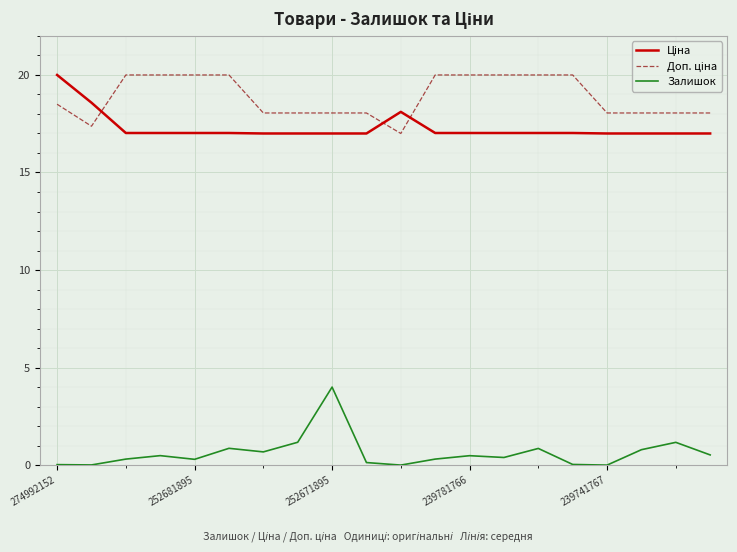

Which series has the largest range (max minus min)?

Залишок